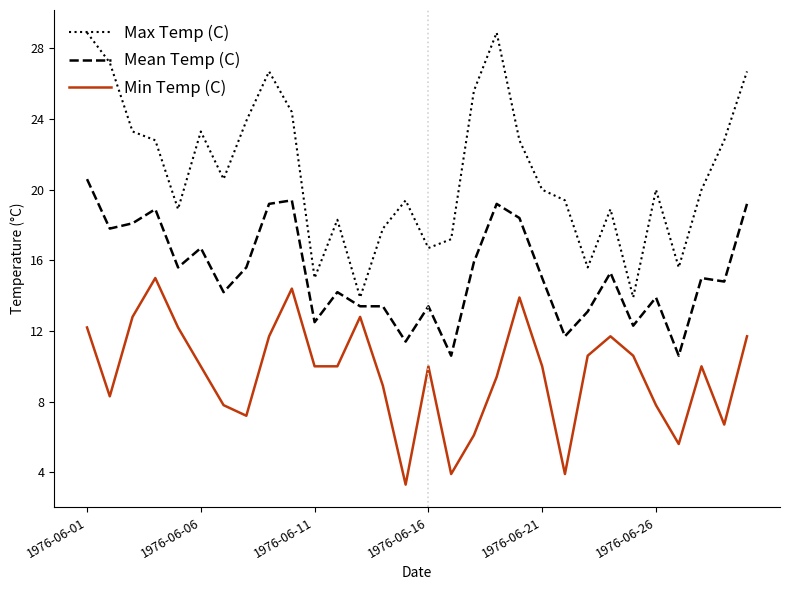

What is the highest value of the Mean Temp (C) series?

20.6